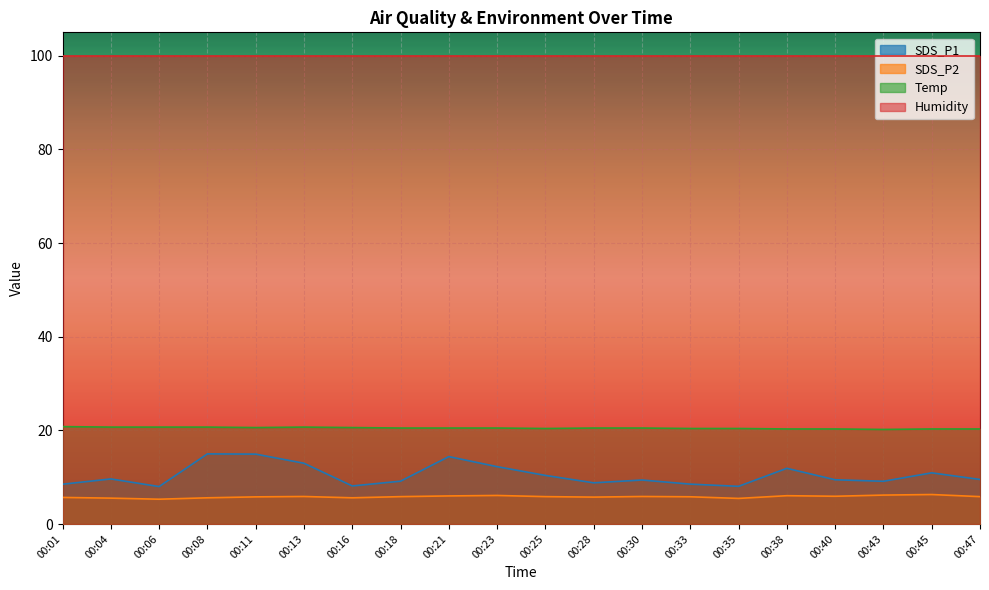

Is the value of SDS_P2 at 00:04 greater than the value of SDS_P1 at 00:04?

No